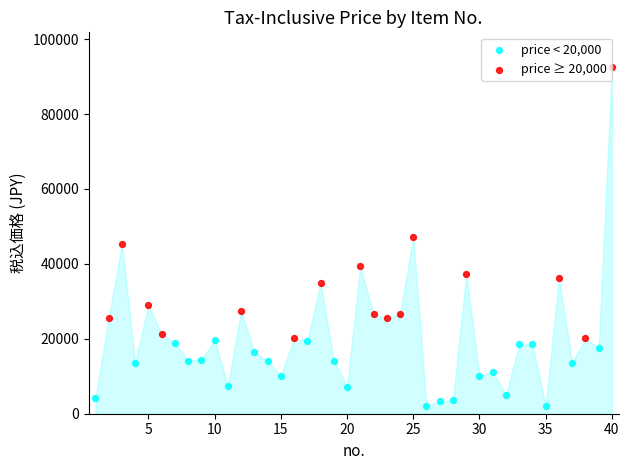

What is the change in value from 20 to 38?

+12902